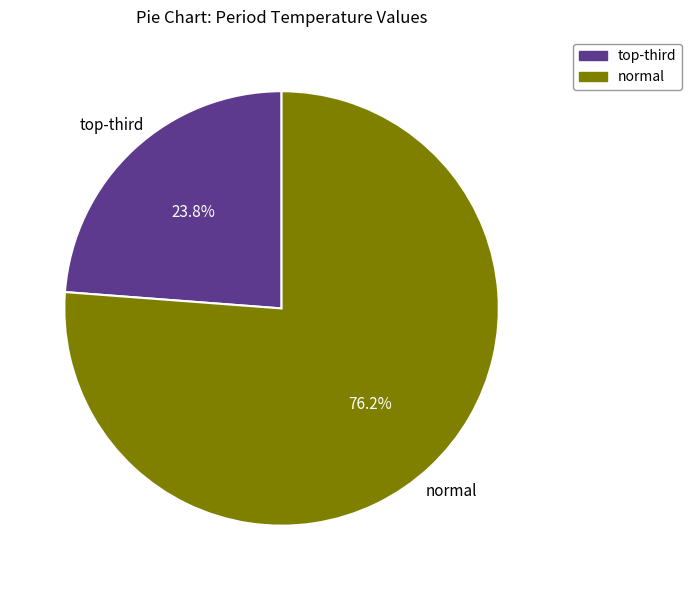

Is there a majority slice in this chart?

Yes